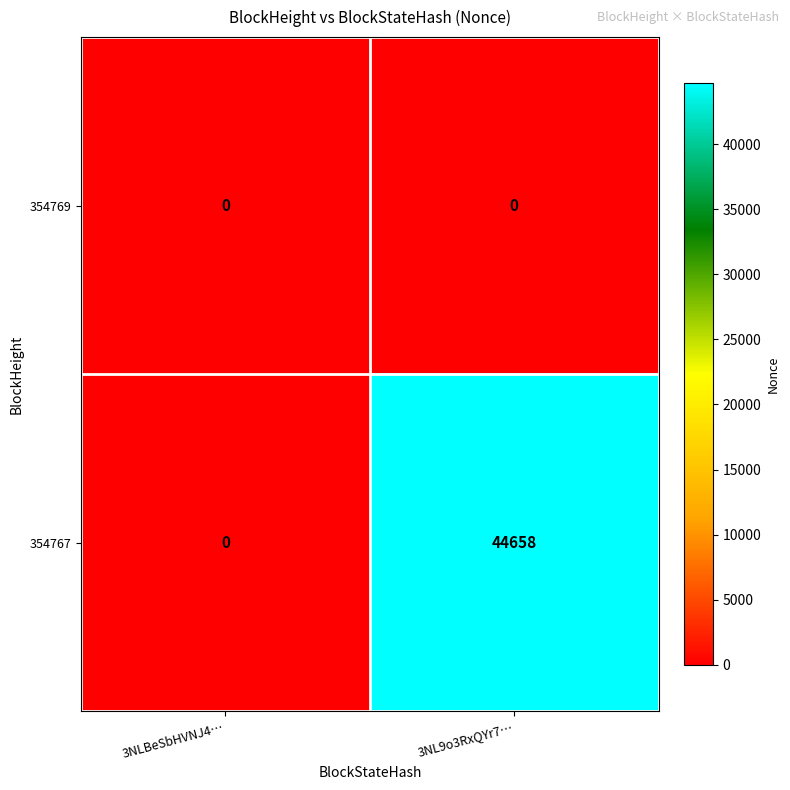

At how many categories does at least one series exceed 42552?

1